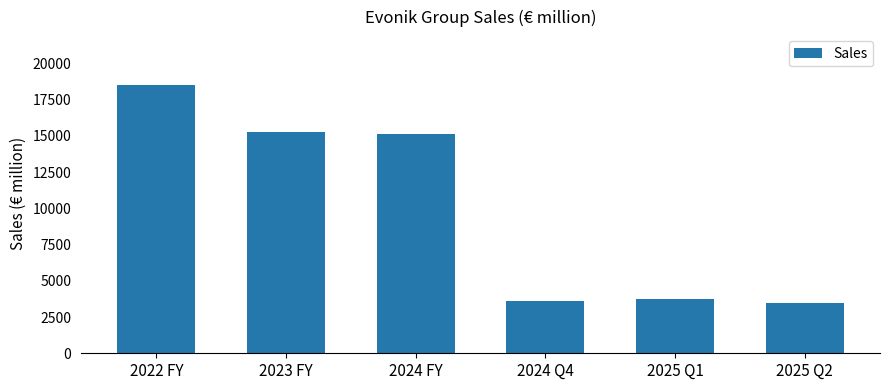

The chart shows a value of 15267.0 at 2023 FY. True or false?

True